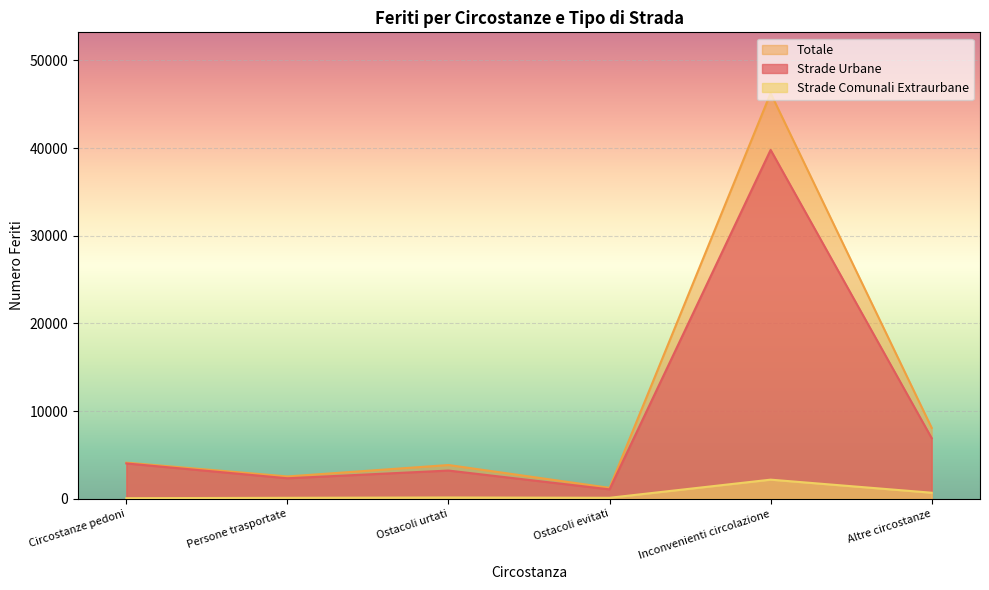

Reading left to right, extract all data points from this chart.

Strade Urbane: Circostanze pedoni=4039	Persone trasportate=2346	Ostacoli urtati=3226	Ostacoli evitati=1080	Inconvenienti circolazione=39801	Altre circostanze=6918
Totale: Circostanze pedoni=4129	Persone trasportate=2553	Ostacoli urtati=3857	Ostacoli evitati=1252	Inconvenienti circolazione=46271	Altre circostanze=8093
Strade Comunali Extraurbane: Circostanze pedoni=75	Persone trasportate=117	Ostacoli urtati=156	Ostacoli evitati=120	Inconvenienti circolazione=2188	Altre circostanze=697